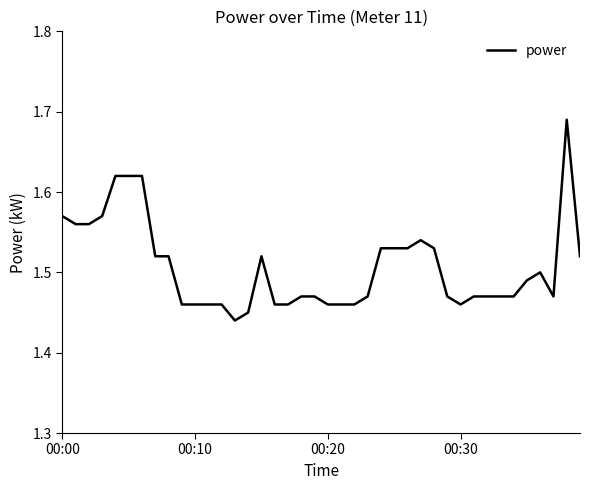

How many points are higher than both their immediate neighbors (excluding endpoints)?

4